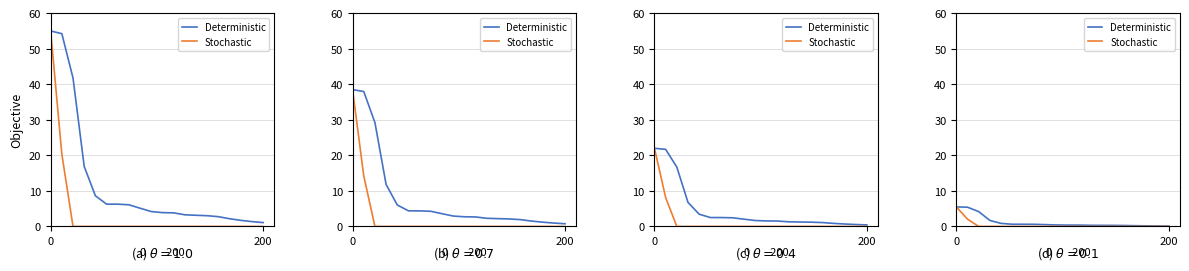

Which series has the largest total across all categories?

Deterministic